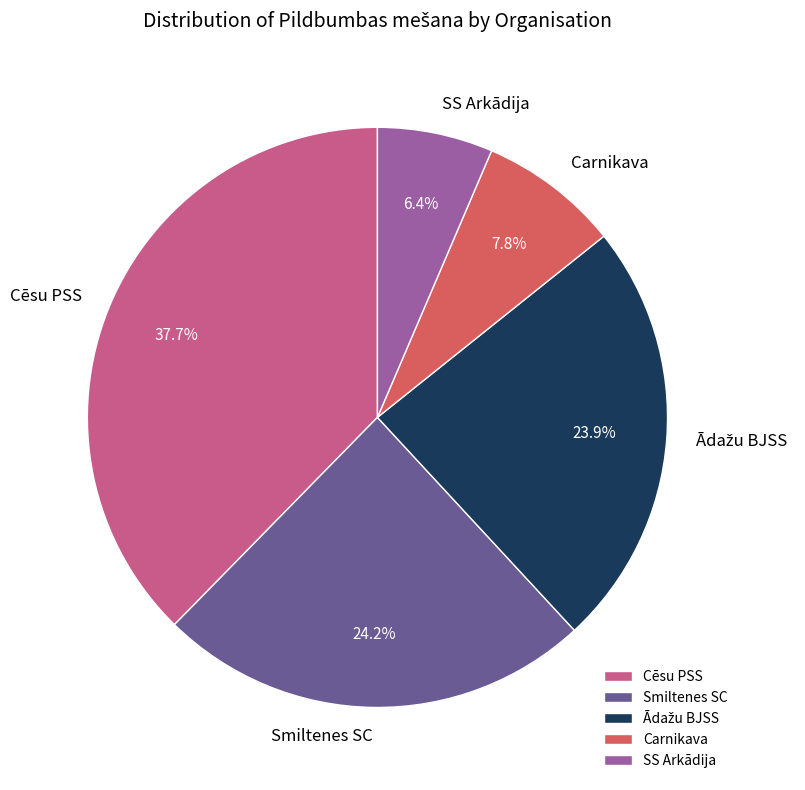

How many segments does this pie chart have?

5